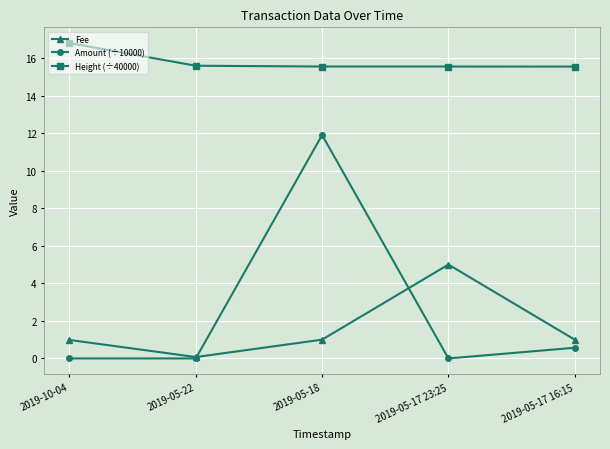

Which series changed the most between 2019-10-04 and 2019-05-17 23:25?

Fee